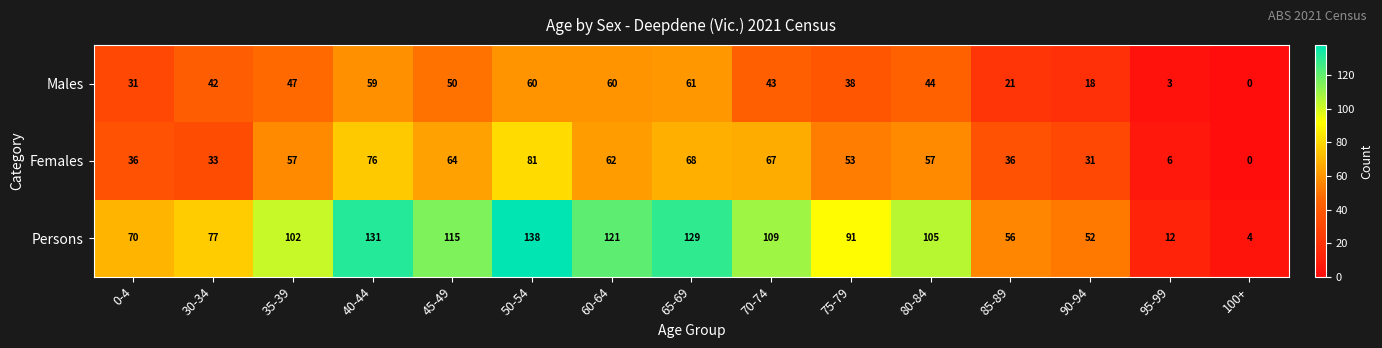

Rank the series by their average value, from lowest to highest.

Males, Females, Persons